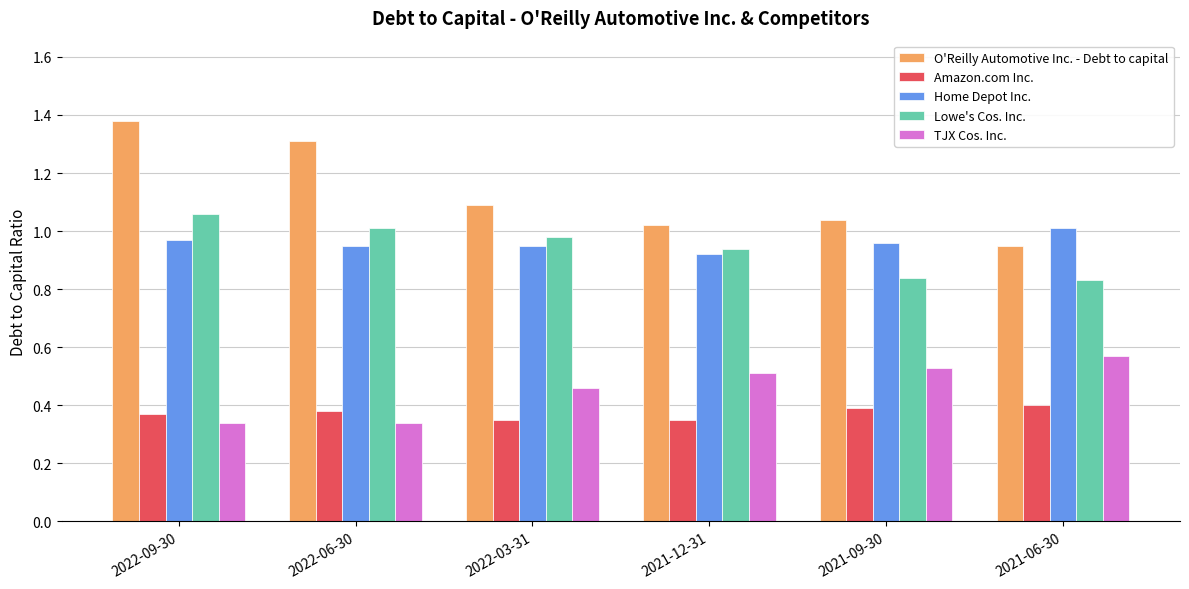

At which category does the chart reach its peak across all series?

2022-09-30